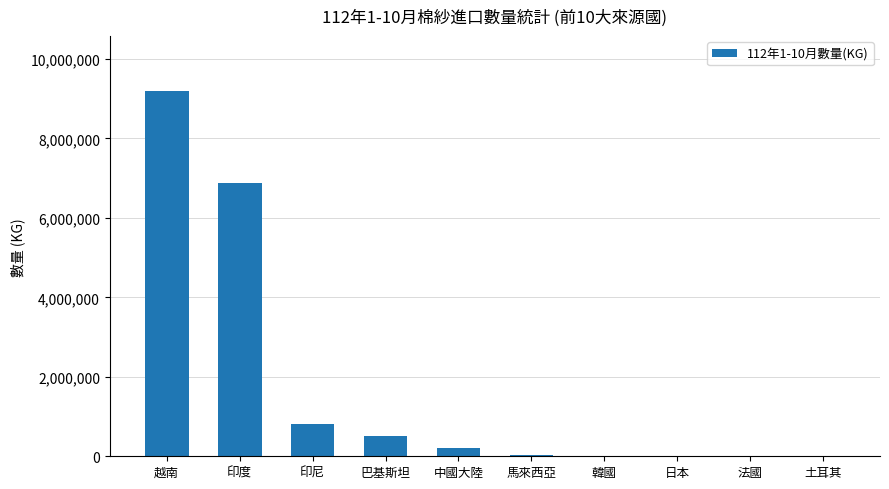

At which label is the value closest to 4599612?

印度